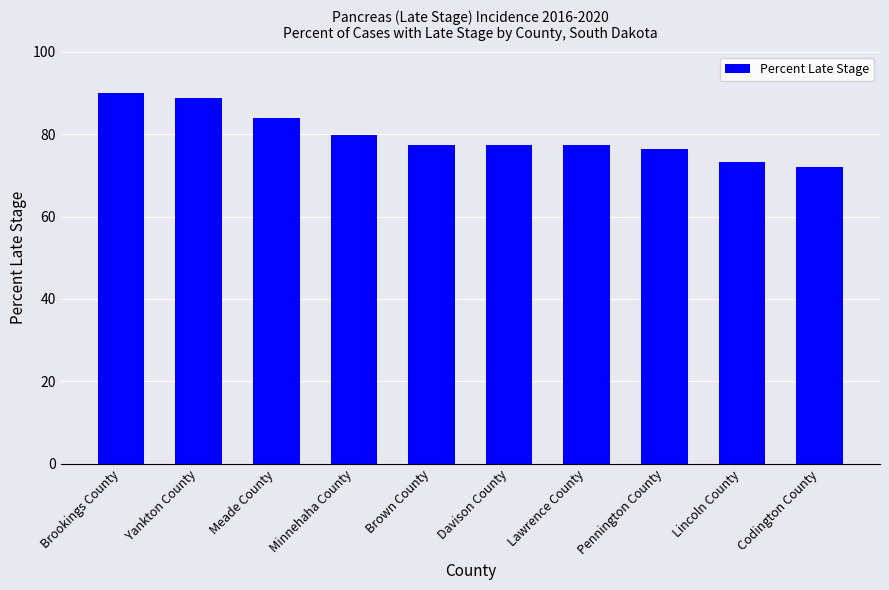

How many bars are there in total?

10